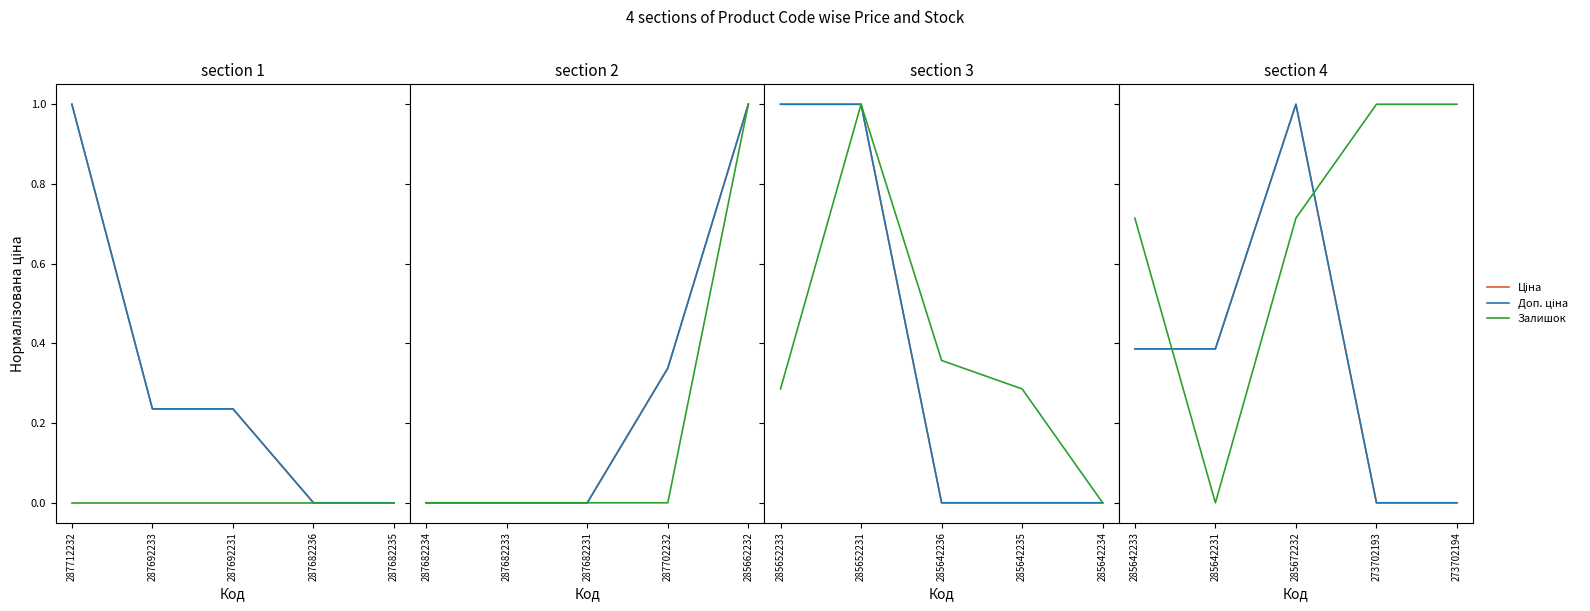

Which series has the largest range (max minus min)?

Ціна